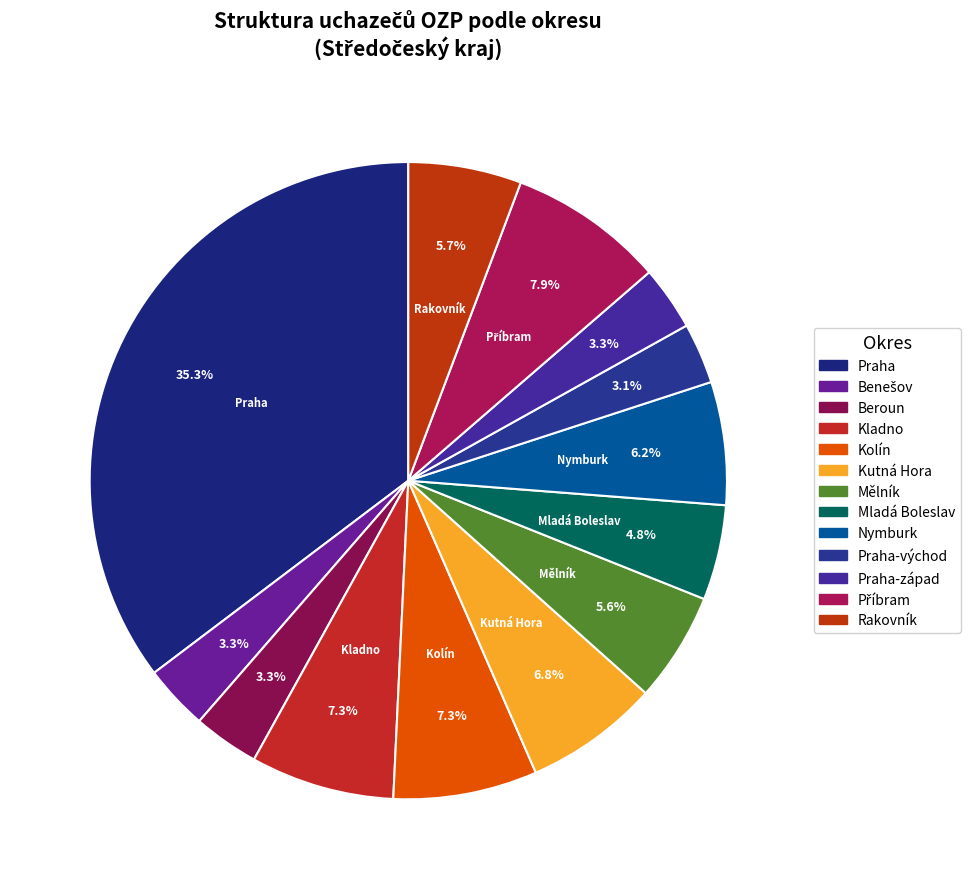

Is there a majority slice in this chart?

No